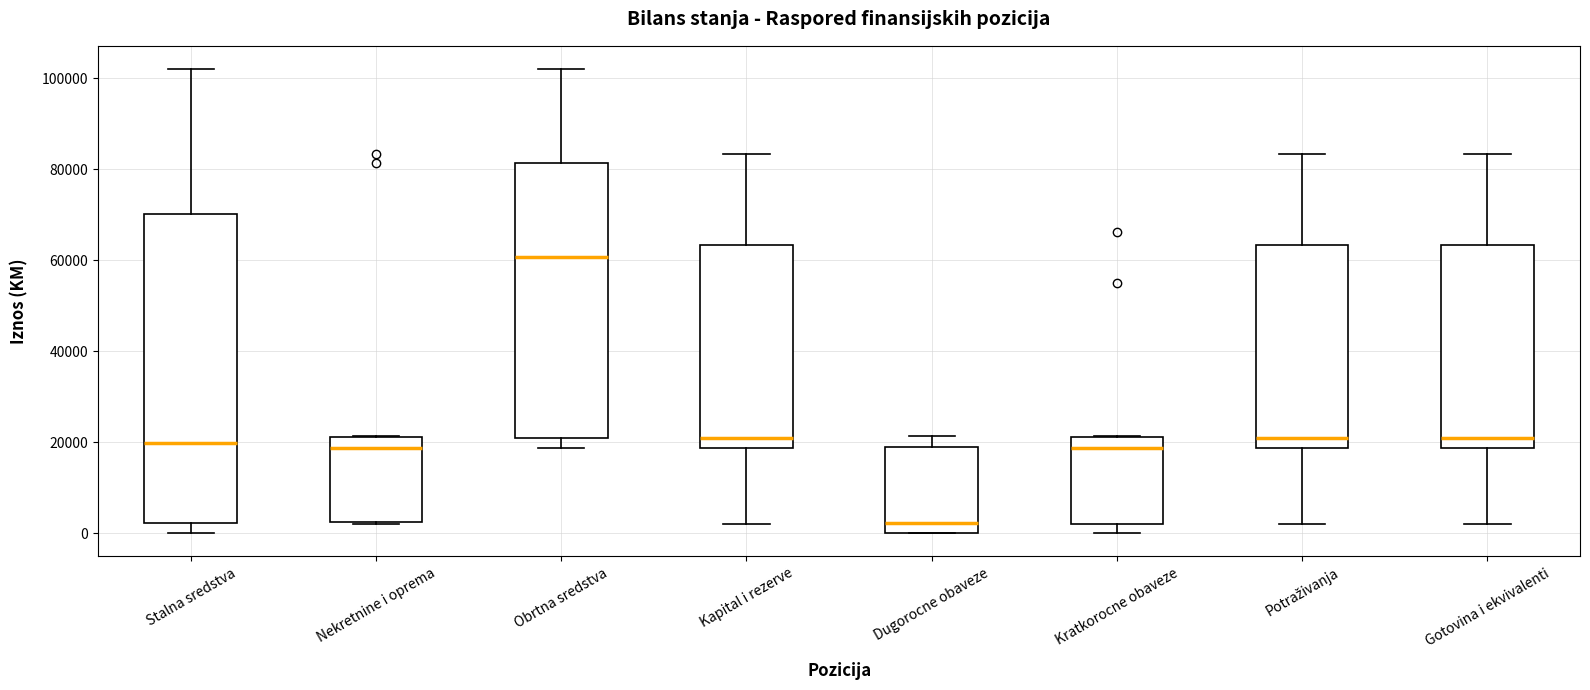

Which box has the lowest median line?

Dugorocne obaveze